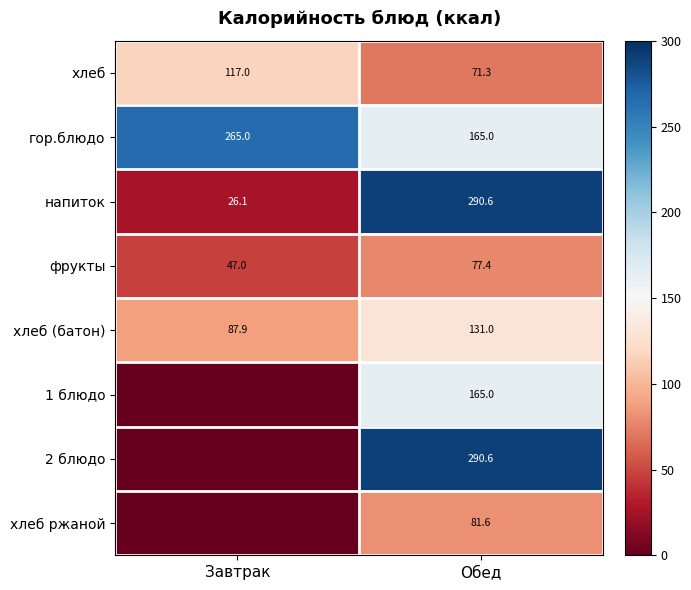

Rank the categories by фрукты value from highest to lowest.

Обед, Завтрак